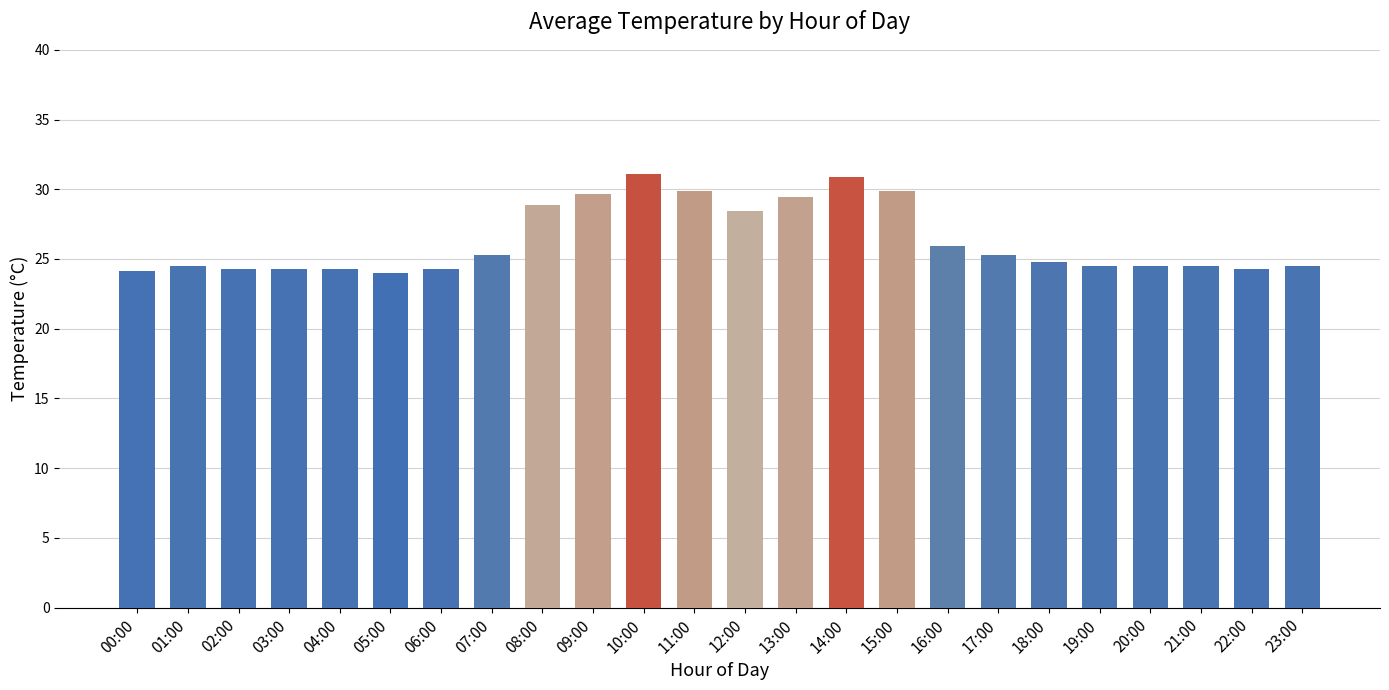

Is it true that the value at 20:00 is 36.3?

False